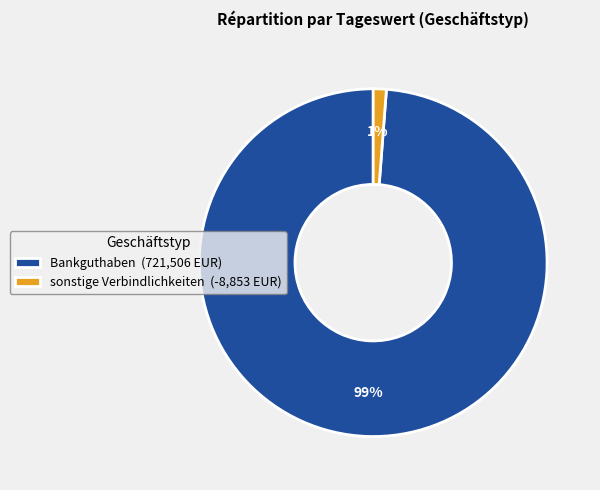

Which category has the biggest portion of the pie?

Bankguthaben